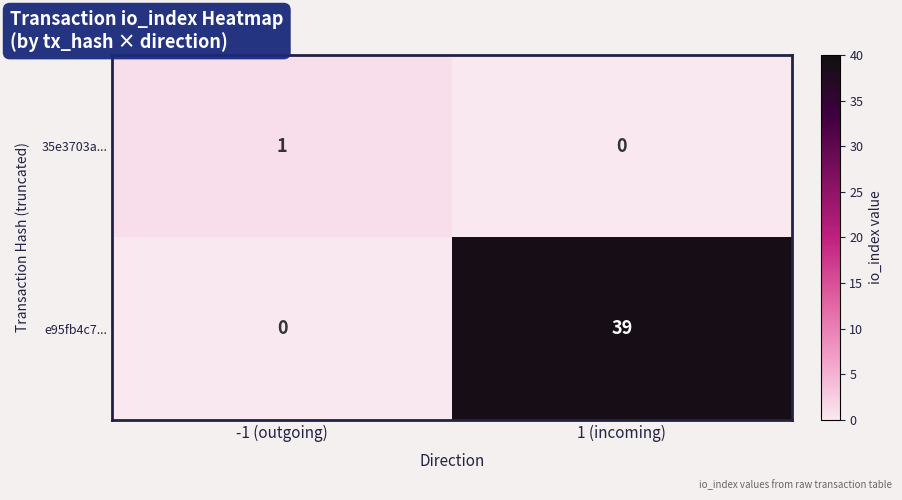

Reading left to right, transcribe all the data shown in this chart.

35e3703a...: -1 (outgoing)=1	1 (incoming)=0
e95fb4c7...: -1 (outgoing)=0	1 (incoming)=39